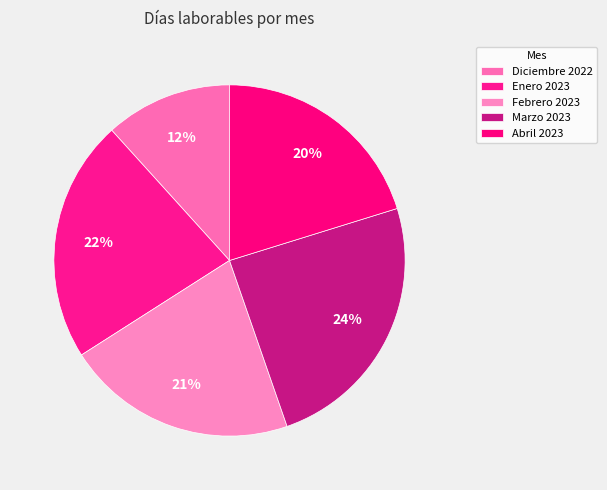

To the nearest percent, what is the average slice percentage?

20%